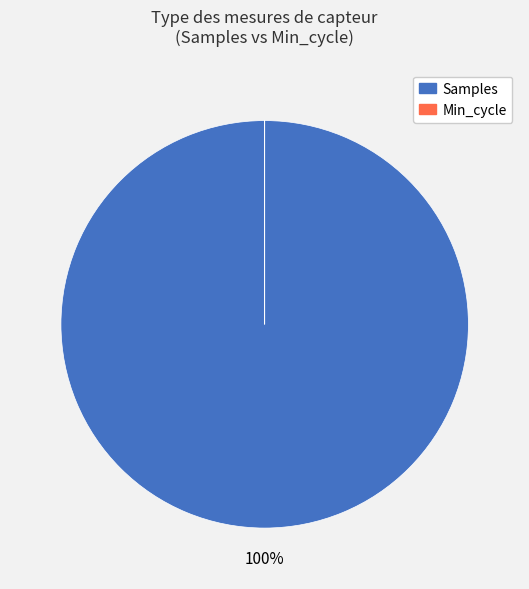

What is the largest slice in the pie chart?

Samples